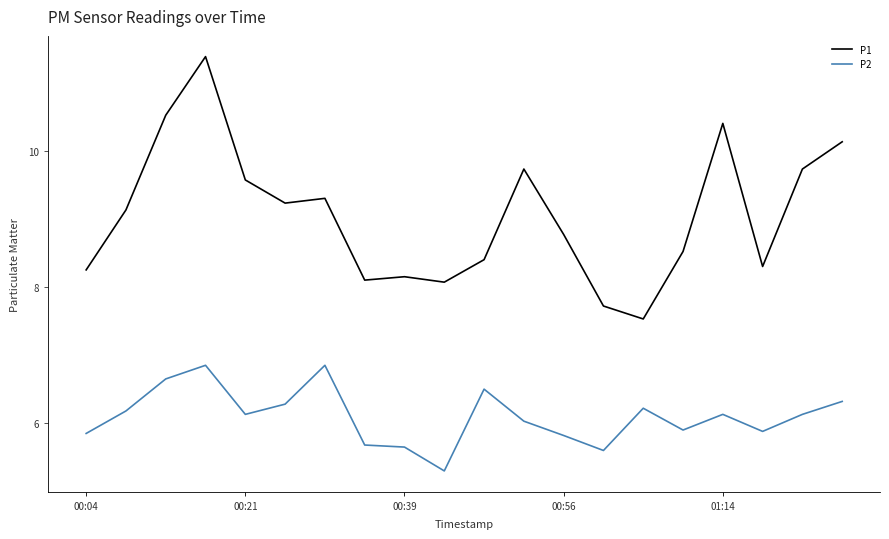

What is the minimum value shown in the chart?

5.3